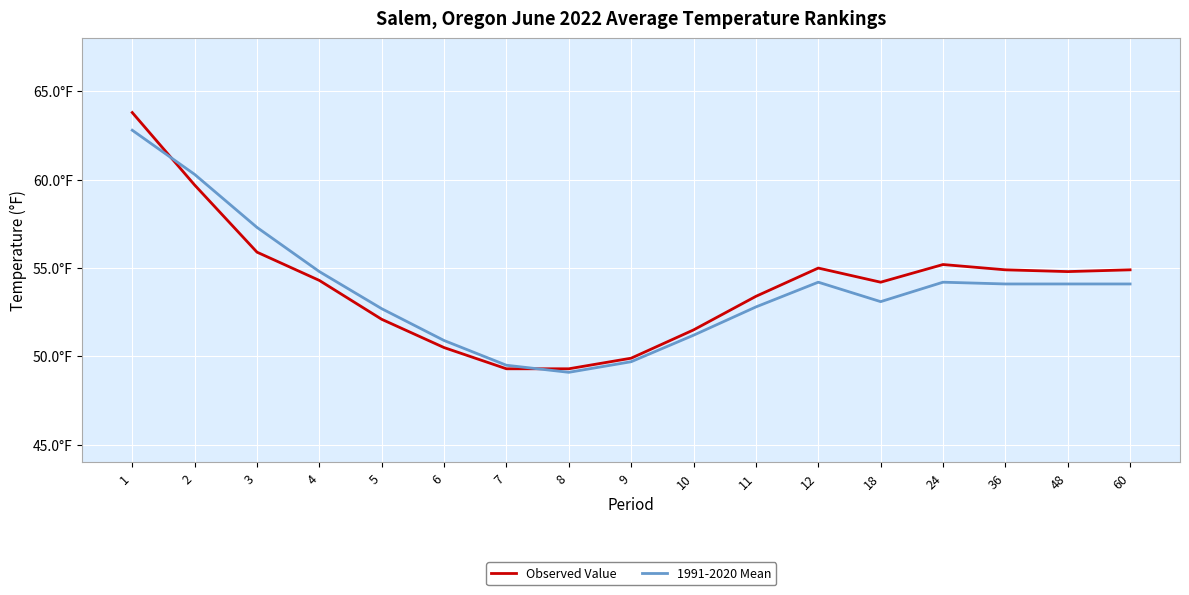

What is the total value across all series at 7?

98.8